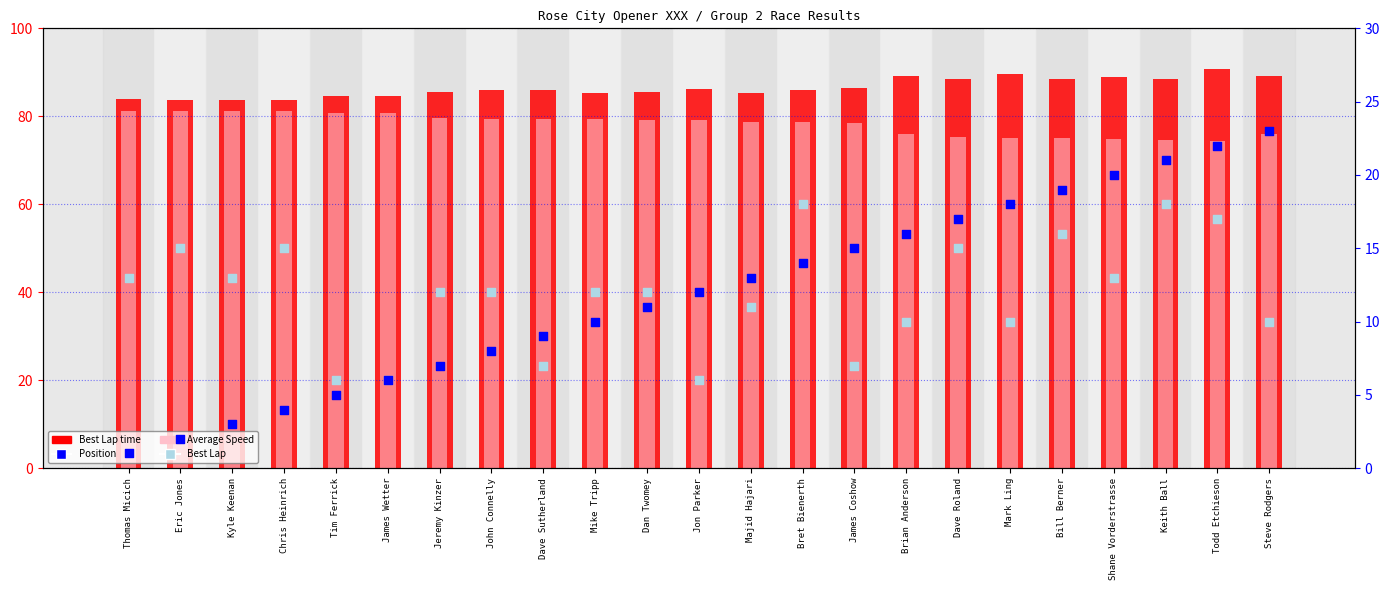

Which series has the widest spread of Y values?

Position